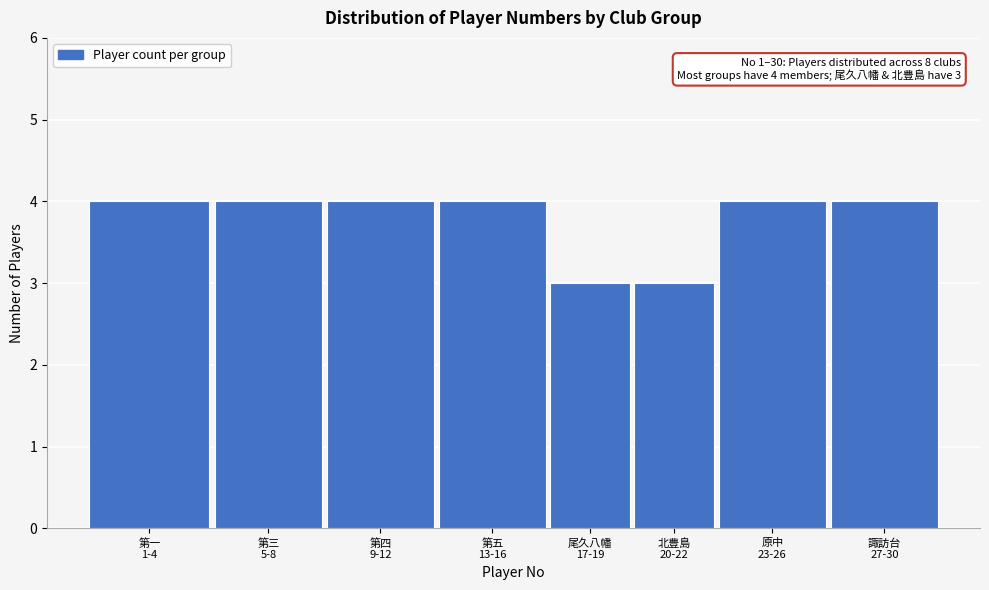

Reading left to right, what are all the values shown in this chart?

4	4	4	4	3	3	4	4